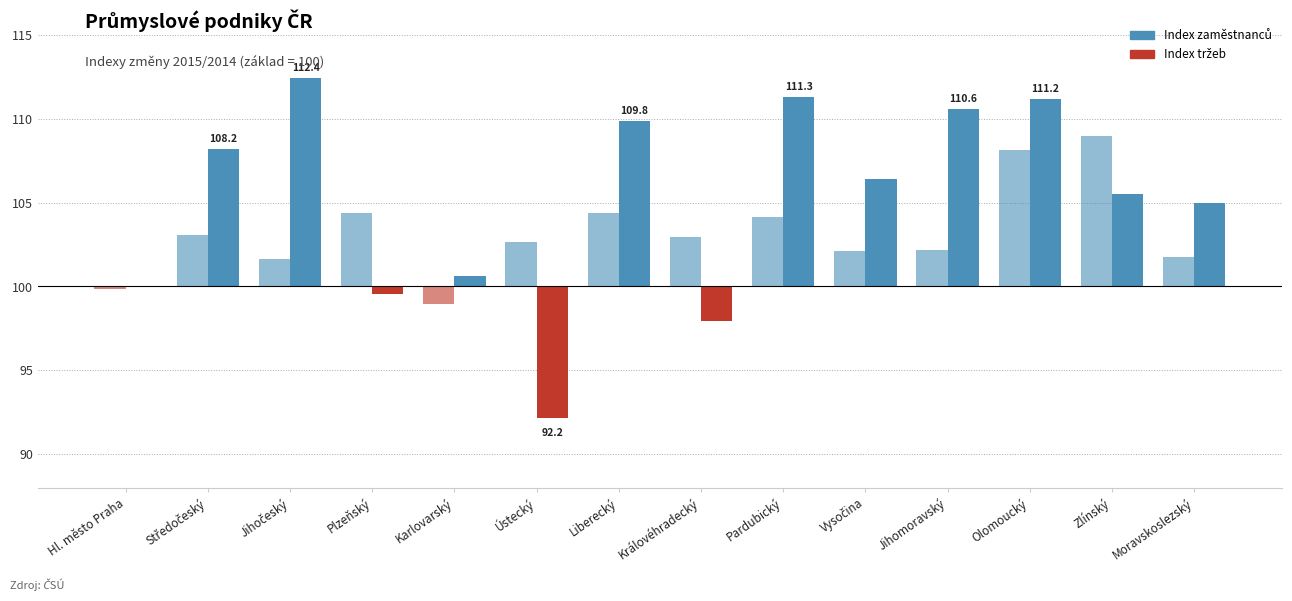

Are the bars grouped side by side (vs. stacked)?

Yes